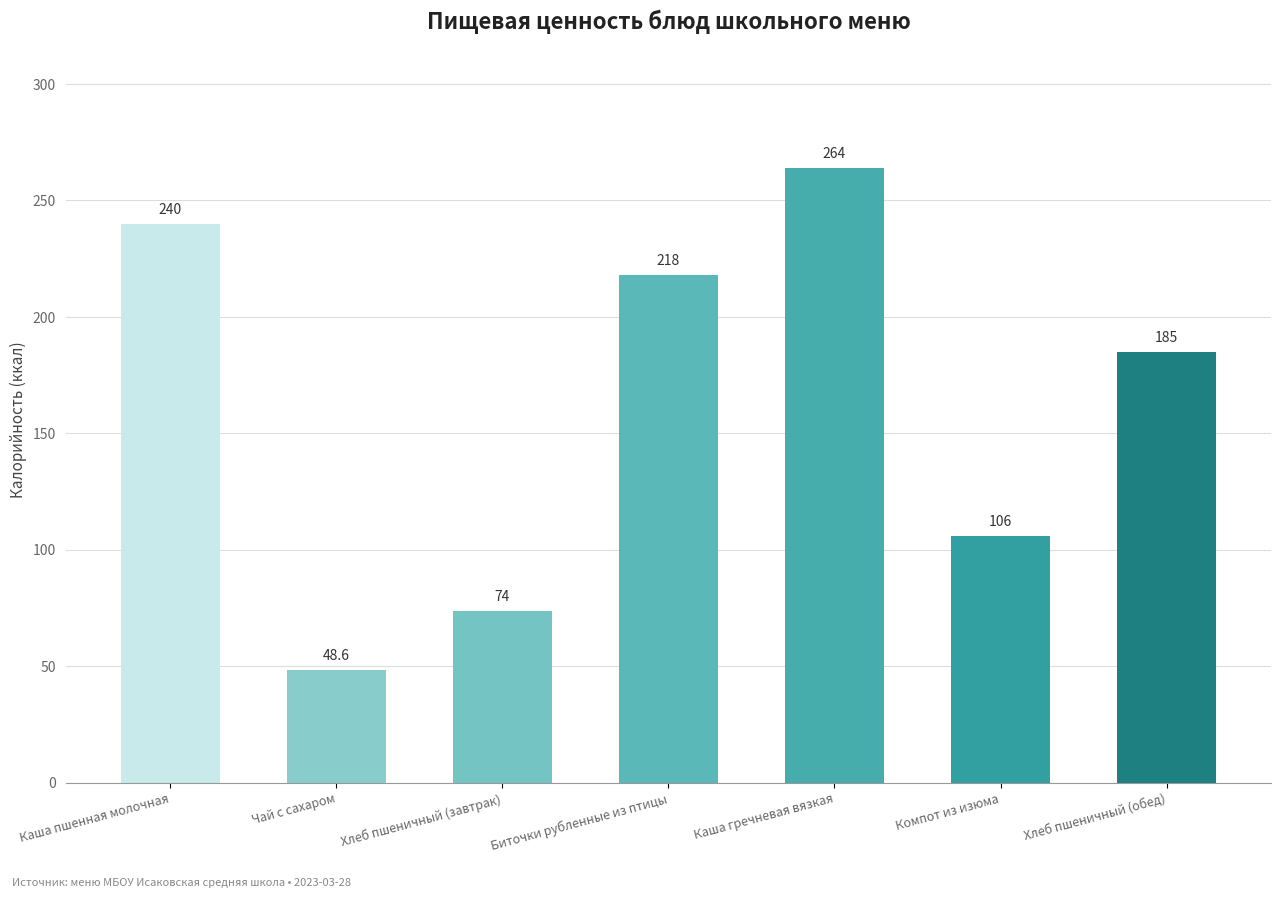

The chart shows a value of 48.6 at Биточки рубленные из птицы. True or false?

False